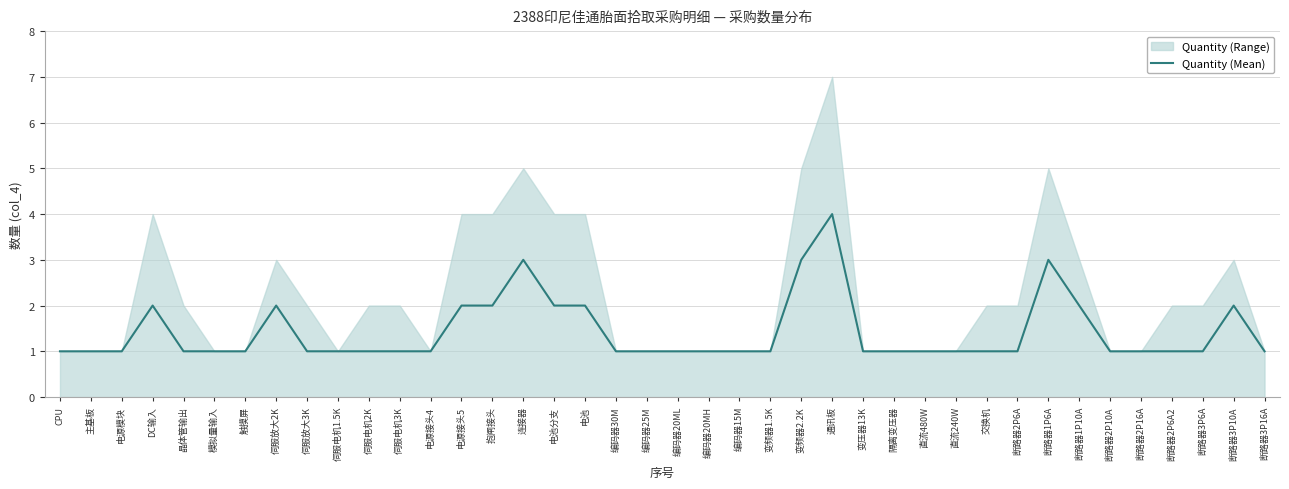

Count the values in the range 1 to 2.

36